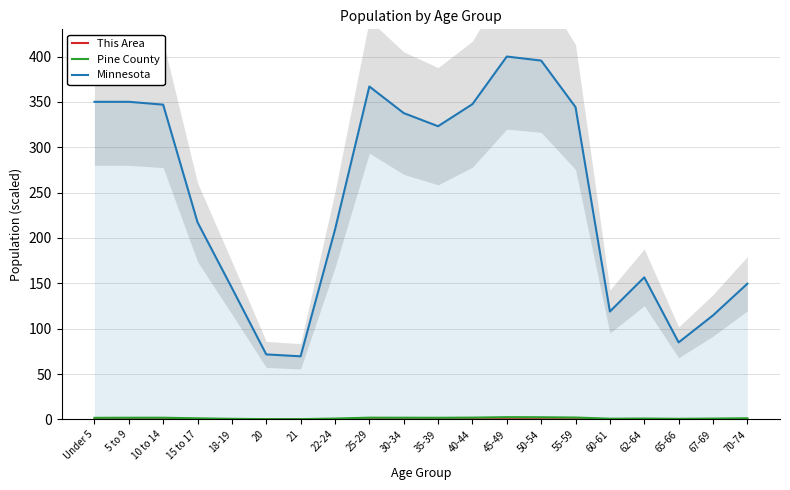

True or false: Pine County and Minnesota intersect in this chart.

False